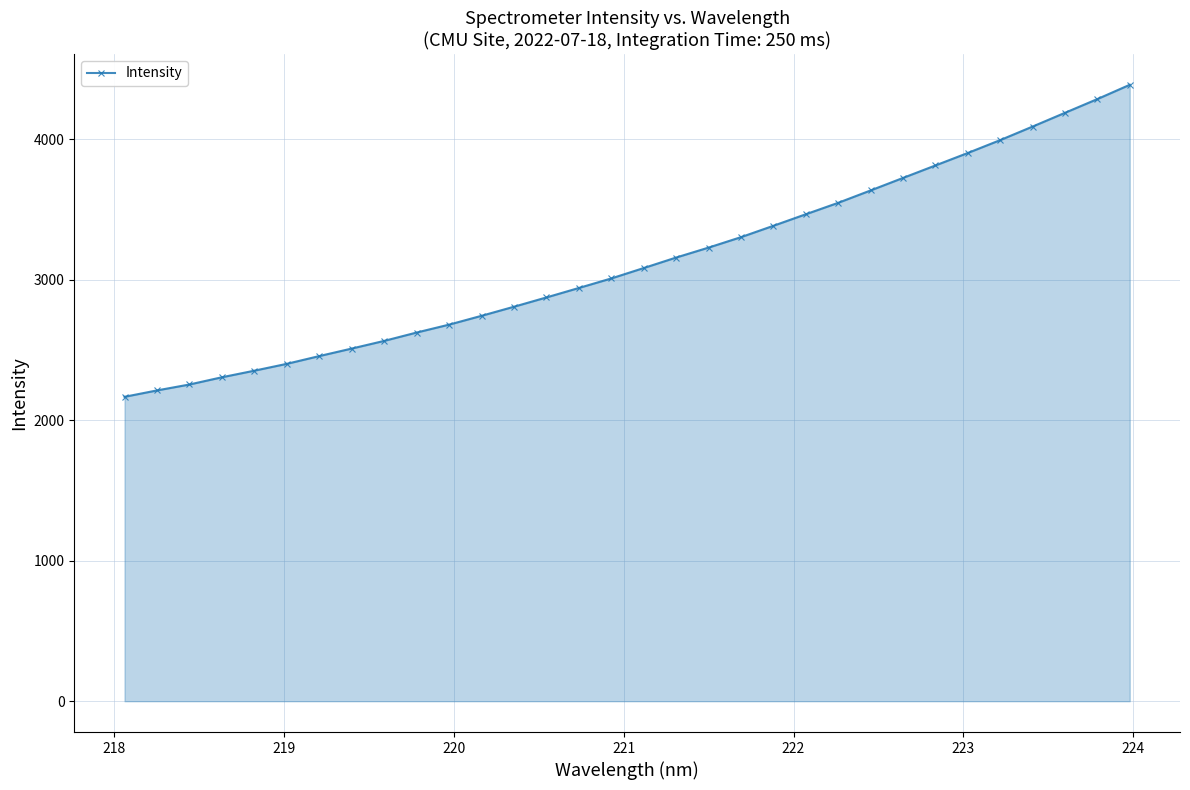

What is the average value?

3129.2